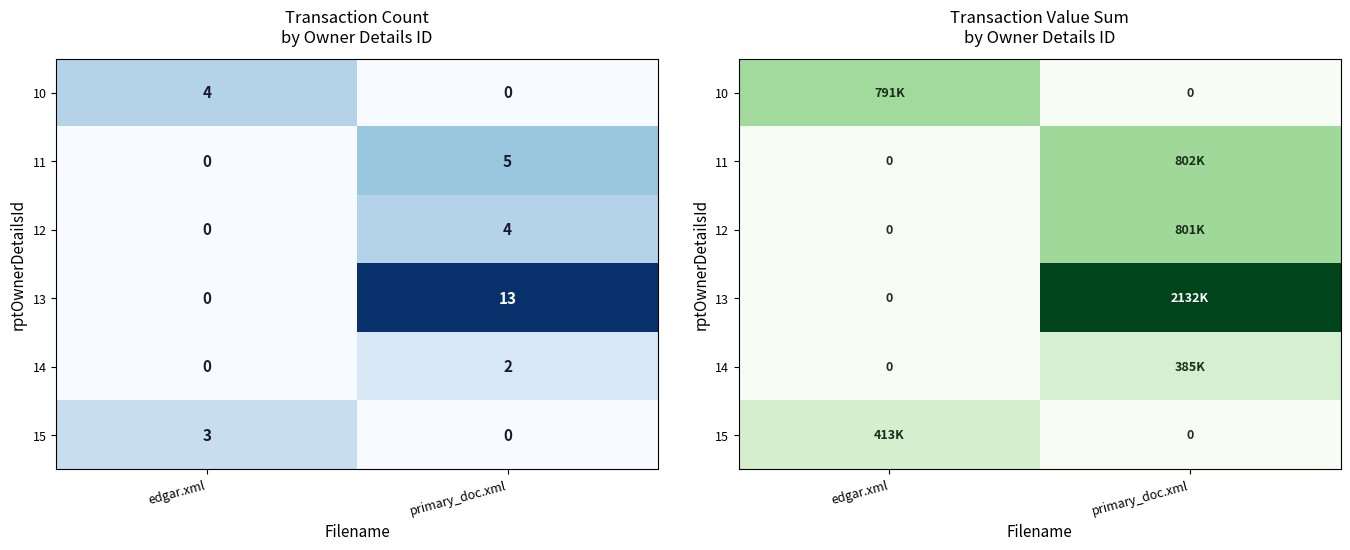

True or false: 11 has a value of 215809 at primary_doc.xml.

False